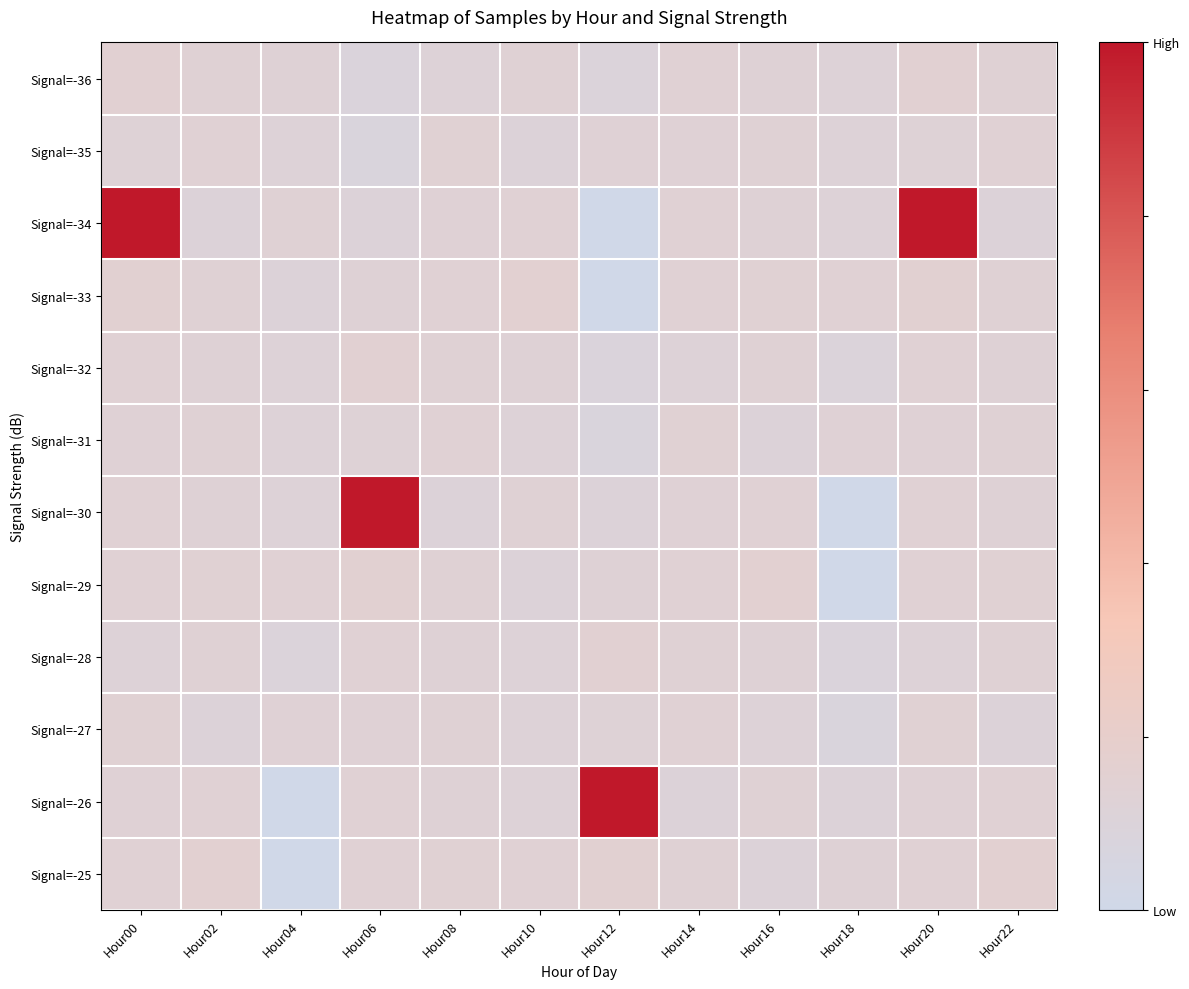

Which series has the largest range (max minus min)?

Signal=-34